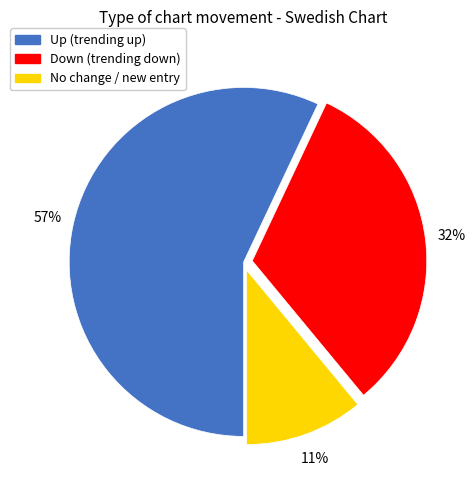

To the nearest percent, what is the average slice percentage?

33%